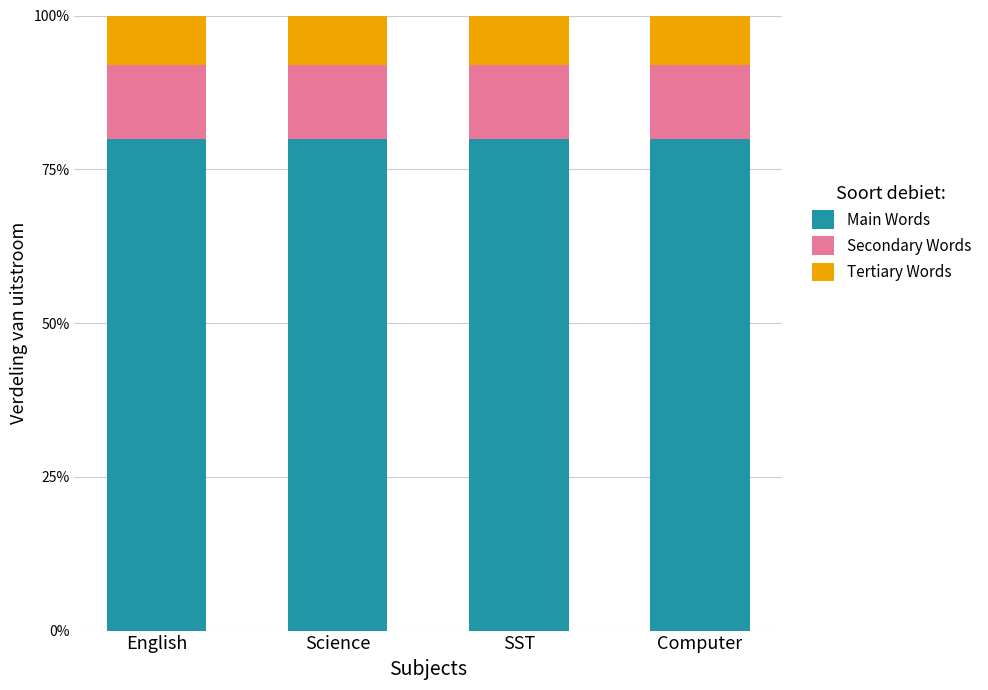

The Main Words series shows 139 at Computer. True or false?

False